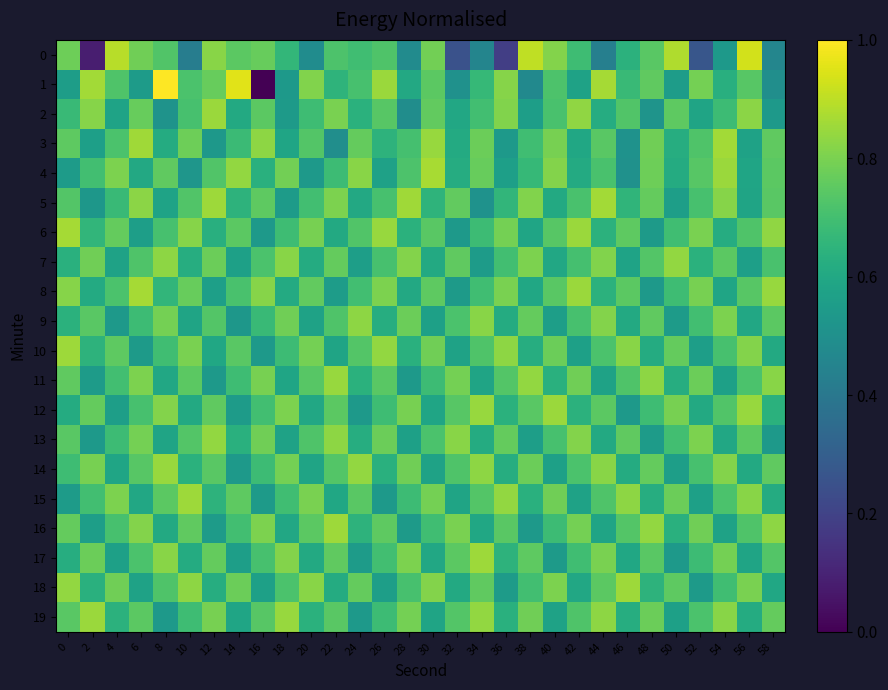

Reading left to right, list all the values displayed in this chart.

0: 0=0.8	2=0.1	4=0.9	6=0.8	8=0.7	10=0.4	12=0.8	14=0.7	16=0.8	18=0.7	20=0.5	22=0.7	24=0.7	26=0.7	28=0.5	30=0.8	32=0.3	34=0.5	36=0.2	38=0.9	40=0.8	42=0.7	44=0.4	46=0.6	48=0.7	50=0.9	52=0.3	54=0.5	56=0.9	58=0.5
1: 0=0.6	2=0.9	4=0.7	6=0.5	8=1.0	10=0.7	12=0.8	14=1.0	16=0.0	18=0.5	20=0.8	22=0.7	24=0.7	26=0.8	28=0.6	30=0.7	32=0.5	34=0.7	36=0.8	38=0.5	40=0.7	42=0.6	44=0.9	46=0.7	48=0.8	50=0.6	52=0.8	54=0.6	56=0.7	58=0.5
2: 0=0.7	2=0.8	4=0.6	6=0.8	8=0.5	10=0.7	12=0.8	14=0.6	16=0.7	18=0.5	20=0.7	22=0.8	24=0.6	26=0.7	28=0.5	30=0.8	32=0.6	34=0.7	36=0.8	38=0.6	40=0.7	42=0.8	44=0.6	46=0.7	48=0.5	50=0.8	52=0.6	54=0.7	56=0.8	58=0.5
3: 0=0.8	2=0.6	4=0.7	6=0.9	8=0.6	10=0.8	12=0.5	14=0.7	16=0.8	18=0.6	20=0.7	22=0.5	24=0.8	26=0.6	28=0.7	30=0.8	32=0.6	34=0.8	36=0.5	38=0.7	40=0.8	42=0.6	44=0.7	46=0.5	48=0.8	50=0.6	52=0.7	54=0.9	56=0.6	58=0.8
4: 0=0.5	2=0.7	4=0.8	6=0.6	8=0.8	10=0.5	12=0.7	14=0.8	16=0.6	18=0.8	20=0.5	22=0.7	24=0.8	26=0.6	28=0.7	30=0.9	32=0.6	34=0.8	36=0.6	38=0.7	40=0.8	42=0.6	44=0.7	46=0.5	48=0.8	50=0.6	52=0.7	54=0.8	56=0.6	58=0.7
5: 0=0.7	2=0.5	4=0.7	6=0.8	8=0.6	10=0.7	12=0.9	14=0.6	16=0.8	18=0.5	20=0.7	22=0.8	24=0.6	26=0.7	28=0.9	30=0.7	32=0.8	34=0.5	36=0.7	38=0.8	40=0.6	42=0.7	44=0.9	46=0.7	48=0.8	50=0.6	52=0.7	54=0.8	56=0.6	58=0.7
6: 0=0.9	2=0.7	4=0.8	6=0.6	8=0.7	10=0.8	12=0.6	14=0.7	16=0.5	18=0.7	20=0.8	22=0.6	24=0.7	26=0.8	28=0.6	30=0.7	32=0.5	34=0.7	36=0.8	38=0.6	40=0.7	42=0.8	44=0.6	46=0.8	48=0.5	50=0.7	52=0.8	54=0.6	56=0.7	58=0.8
7: 0=0.6	2=0.8	4=0.6	6=0.7	8=0.8	10=0.6	12=0.8	14=0.6	16=0.7	18=0.8	20=0.6	22=0.8	24=0.6	26=0.7	28=0.8	30=0.6	32=0.8	34=0.5	36=0.7	38=0.8	40=0.6	42=0.7	44=0.8	46=0.6	48=0.7	50=0.8	52=0.6	54=0.7	56=0.6	58=0.7
8: 0=0.8	2=0.6	4=0.7	6=0.9	8=0.7	10=0.8	12=0.6	14=0.7	16=0.8	18=0.6	20=0.8	22=0.6	24=0.7	26=0.8	28=0.6	30=0.8	32=0.5	34=0.7	36=0.8	38=0.6	40=0.7	42=0.8	44=0.6	46=0.7	48=0.5	50=0.7	52=0.8	54=0.6	56=0.7	58=0.8
9: 0=0.6	2=0.7	4=0.5	6=0.7	8=0.8	10=0.6	12=0.7	14=0.5	16=0.7	18=0.8	20=0.6	22=0.7	24=0.8	26=0.6	28=0.8	30=0.6	32=0.7	34=0.8	36=0.6	38=0.8	40=0.6	42=0.7	44=0.8	46=0.6	48=0.8	50=0.5	52=0.7	54=0.8	56=0.6	58=0.7
10: 0=0.9	2=0.6	4=0.8	6=0.5	8=0.7	10=0.8	12=0.6	14=0.7	16=0.5	18=0.7	20=0.8	22=0.6	24=0.7	26=0.8	28=0.6	30=0.8	32=0.6	34=0.7	36=0.8	38=0.6	40=0.8	42=0.6	44=0.7	46=0.8	48=0.6	50=0.8	52=0.6	54=0.7	56=0.8	58=0.6
11: 0=0.8	2=0.5	4=0.7	6=0.8	8=0.6	10=0.7	12=0.5	14=0.7	16=0.8	18=0.6	20=0.7	22=0.8	24=0.6	26=0.7	28=0.5	30=0.7	32=0.8	34=0.6	36=0.7	38=0.8	40=0.6	42=0.8	44=0.6	46=0.7	48=0.8	50=0.6	52=0.8	54=0.6	56=0.7	58=0.8
12: 0=0.6	2=0.8	4=0.6	6=0.7	8=0.8	10=0.6	12=0.8	14=0.5	16=0.7	18=0.8	20=0.6	22=0.7	24=0.5	26=0.7	28=0.8	30=0.6	32=0.7	34=0.8	36=0.6	38=0.7	40=0.8	42=0.6	44=0.7	46=0.5	48=0.7	50=0.8	52=0.6	54=0.7	56=0.8	58=0.6
13: 0=0.7	2=0.5	4=0.7	6=0.8	8=0.6	10=0.7	12=0.8	14=0.6	16=0.8	18=0.6	20=0.7	22=0.8	24=0.6	26=0.8	28=0.6	30=0.7	32=0.8	34=0.6	36=0.8	38=0.6	40=0.7	42=0.8	44=0.6	46=0.8	48=0.5	50=0.7	52=0.8	54=0.6	56=0.7	58=0.5
14: 0=0.7	2=0.8	4=0.6	6=0.7	8=0.8	10=0.6	12=0.7	14=0.5	16=0.7	18=0.8	20=0.6	22=0.7	24=0.8	26=0.6	28=0.8	30=0.6	32=0.7	34=0.8	36=0.6	38=0.8	40=0.6	42=0.7	44=0.8	46=0.6	48=0.8	50=0.6	52=0.7	54=0.8	56=0.6	58=0.8
15: 0=0.5	2=0.7	4=0.8	6=0.6	8=0.7	10=0.9	12=0.6	14=0.8	16=0.5	18=0.7	20=0.8	22=0.6	24=0.7	26=0.5	28=0.7	30=0.8	32=0.6	34=0.7	36=0.8	38=0.6	40=0.8	42=0.6	44=0.7	46=0.8	48=0.6	50=0.8	52=0.6	54=0.7	56=0.8	58=0.6
16: 0=0.8	2=0.6	4=0.7	6=0.8	8=0.6	10=0.8	12=0.5	14=0.7	16=0.8	18=0.6	20=0.7	22=0.9	24=0.6	26=0.8	28=0.5	30=0.7	32=0.8	34=0.6	36=0.7	38=0.5	40=0.7	42=0.8	44=0.6	46=0.7	48=0.8	50=0.6	52=0.8	54=0.6	56=0.7	58=0.8
17: 0=0.6	2=0.8	4=0.6	6=0.7	8=0.8	10=0.6	12=0.8	14=0.6	16=0.7	18=0.8	20=0.6	22=0.8	24=0.5	26=0.7	28=0.8	30=0.6	32=0.7	34=0.9	36=0.6	38=0.8	40=0.5	42=0.7	44=0.8	46=0.6	48=0.7	50=0.5	52=0.7	54=0.8	56=0.6	58=0.7
18: 0=0.8	2=0.6	4=0.8	6=0.6	8=0.7	10=0.8	12=0.6	14=0.8	16=0.6	18=0.7	20=0.8	22=0.6	24=0.8	26=0.6	28=0.7	30=0.8	32=0.6	34=0.8	36=0.5	38=0.7	40=0.8	42=0.6	44=0.7	46=0.9	48=0.6	50=0.8	52=0.5	54=0.7	56=0.8	58=0.6
19: 0=0.7	2=0.8	4=0.6	6=0.7	8=0.5	10=0.7	12=0.8	14=0.6	16=0.7	18=0.8	20=0.6	22=0.7	24=0.5	26=0.7	28=0.8	30=0.6	32=0.7	34=0.8	36=0.6	38=0.8	40=0.6	42=0.7	44=0.8	46=0.6	48=0.8	50=0.6	52=0.7	54=0.8	56=0.6	58=0.8